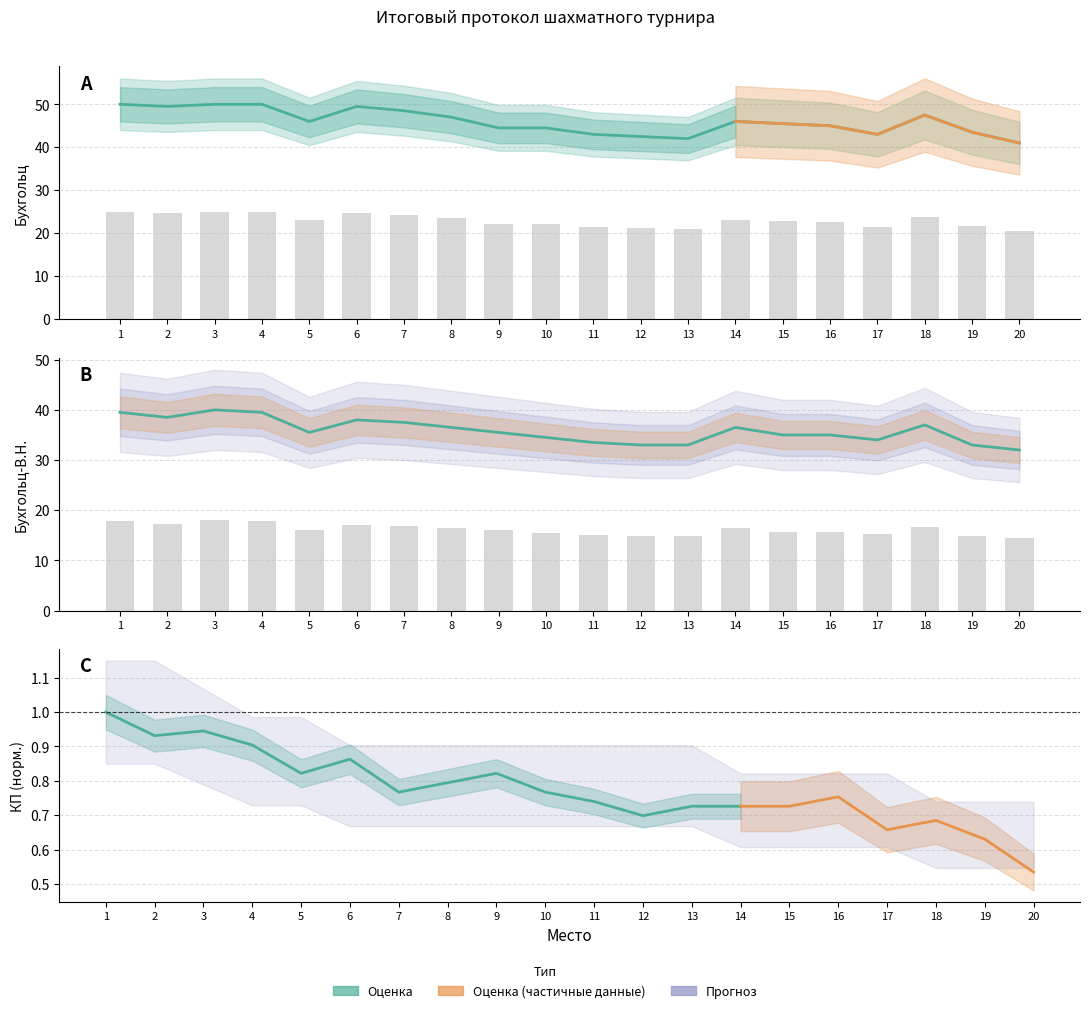

What is the sum of the Бухгольц-В.Н. values at 6 and 20?

70.0